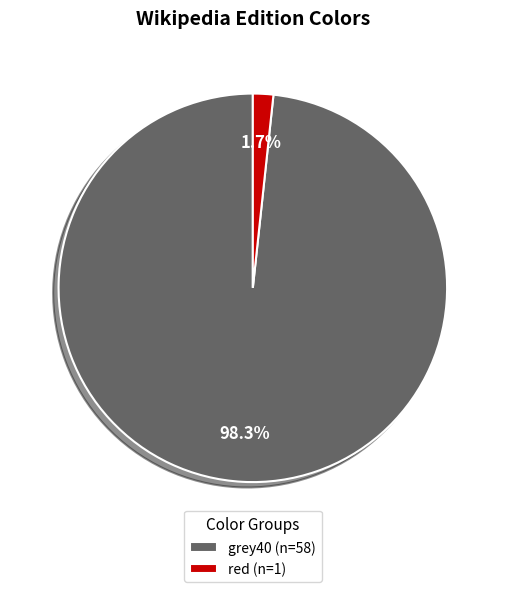

What is the majority slice?

grey40